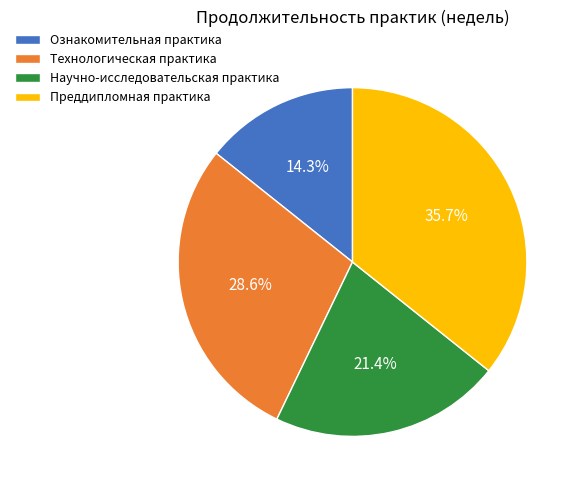

How many segments does this pie chart have?

4